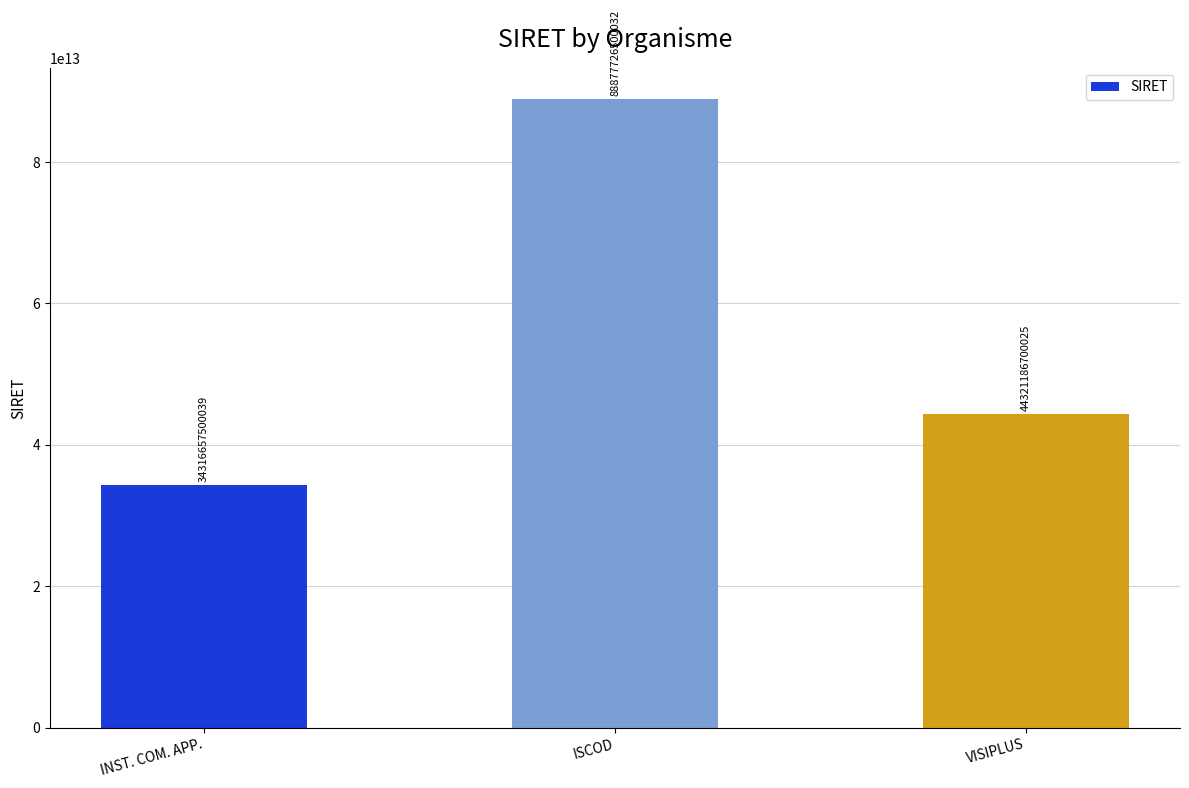

What is the label of the 2nd bar from the right?

ISCOD